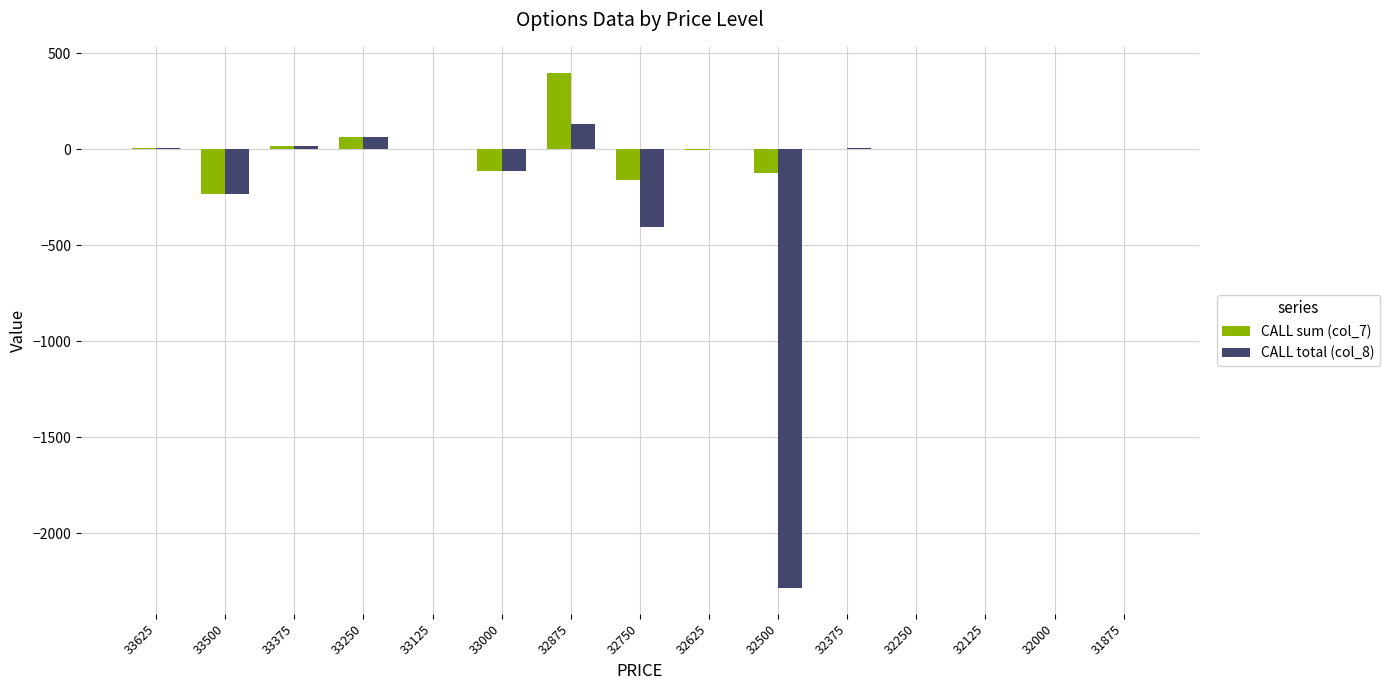

Is the value of CALL sum (col_7) at 32500 greater than the value of CALL total (col_8) at 33125?

No